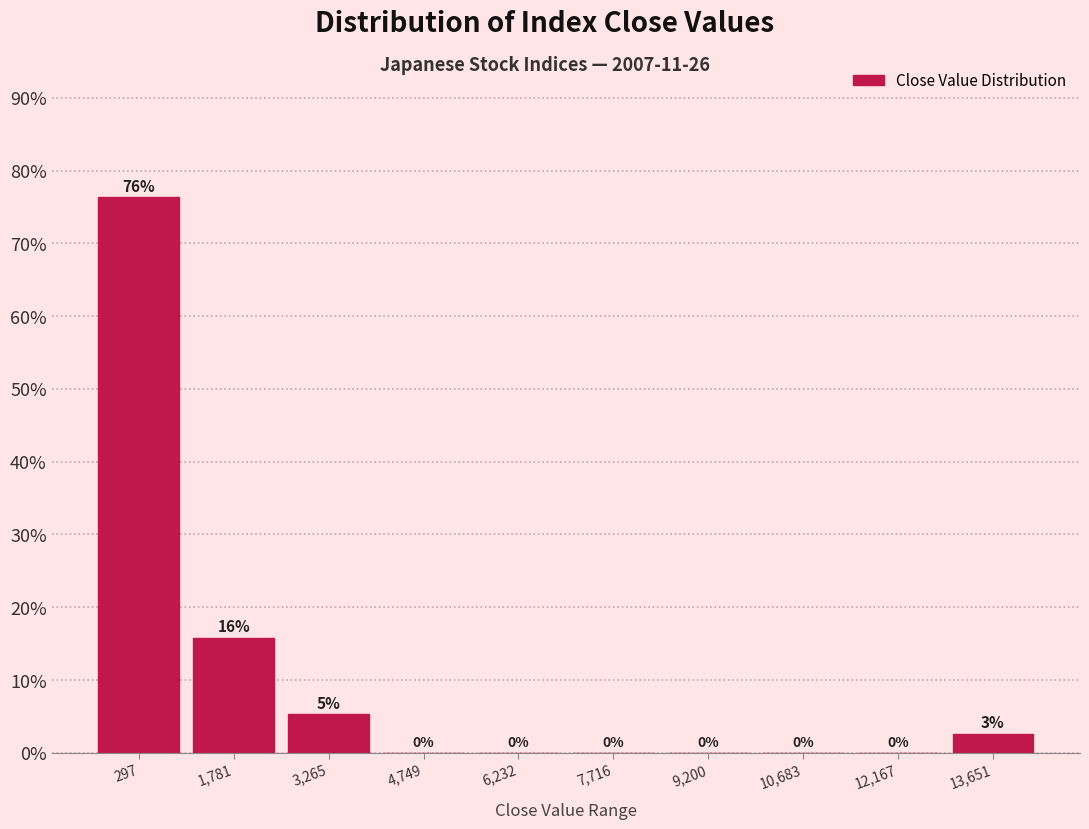

What is the approximate value at 1,781?

15.8